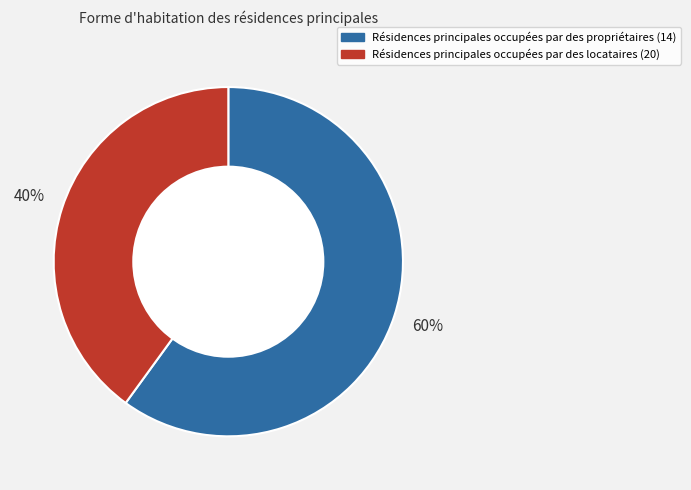

Is there a majority slice in this chart?

Yes